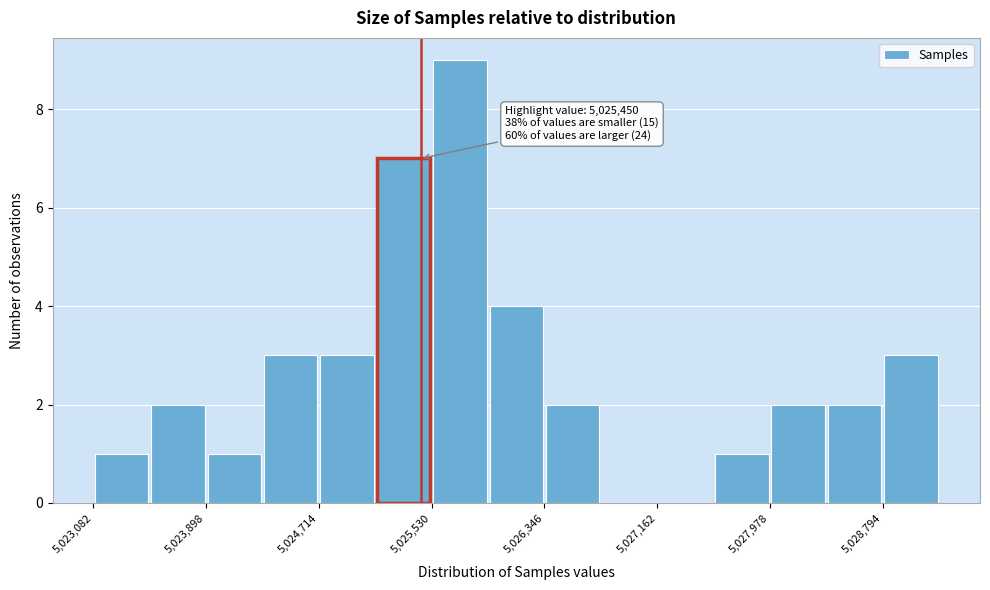

Over which range of the x-axis is the bar tallest?

5025500 to 5025900